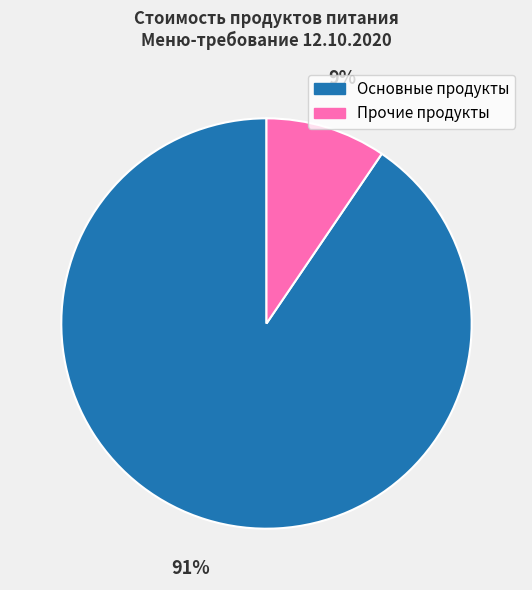

True or false: Основные продукты accounts for 91% of the total.

True